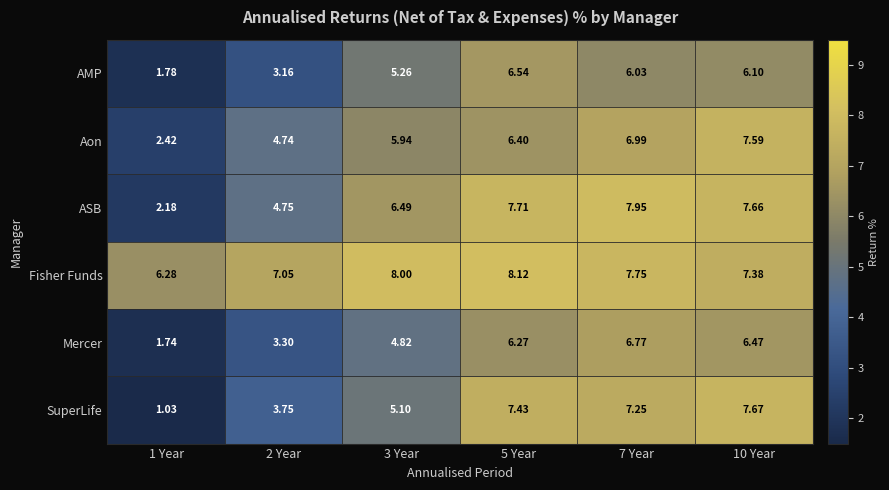

Which series has the widest spread of values?

SuperLife